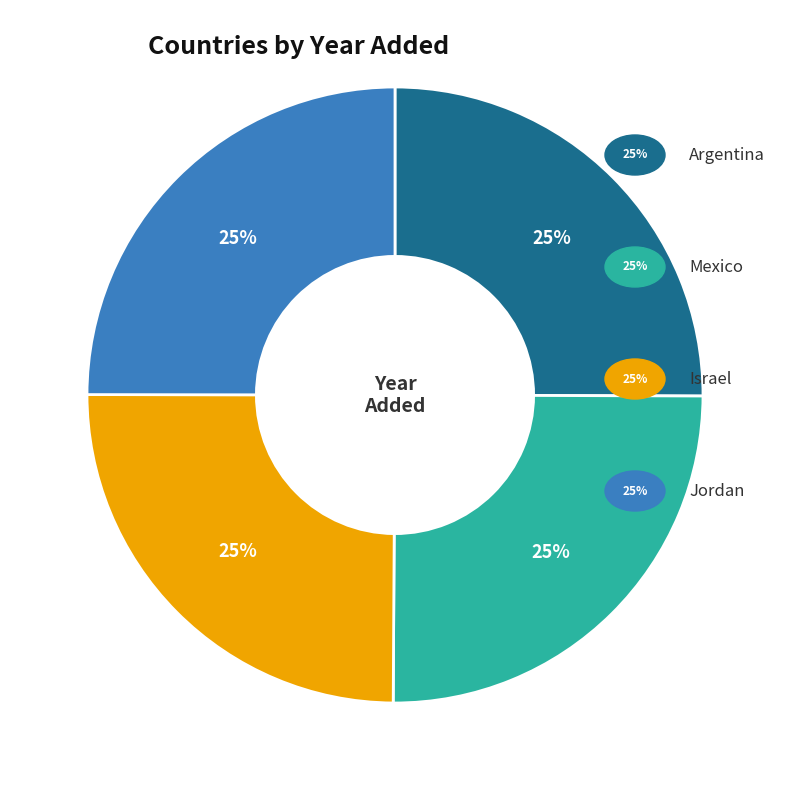

Is there any slice that represents more than half of the pie?

No